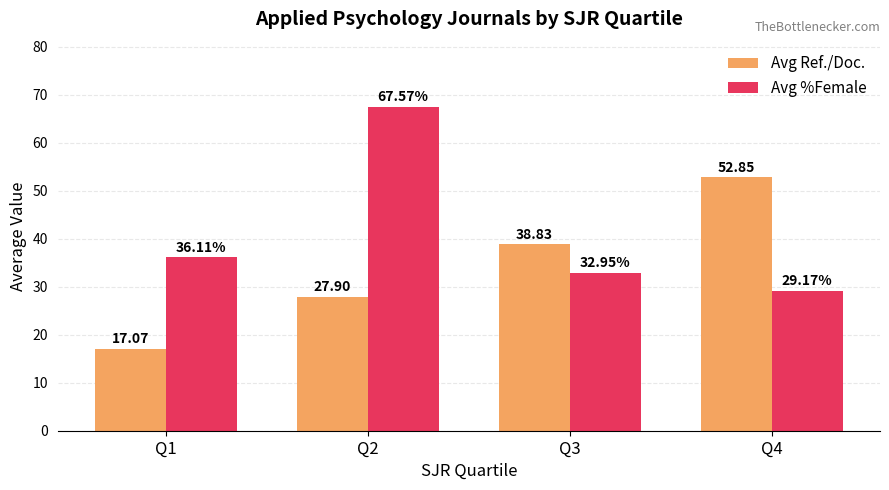

What is the spread (max minus min) of values at Q2?

39.7